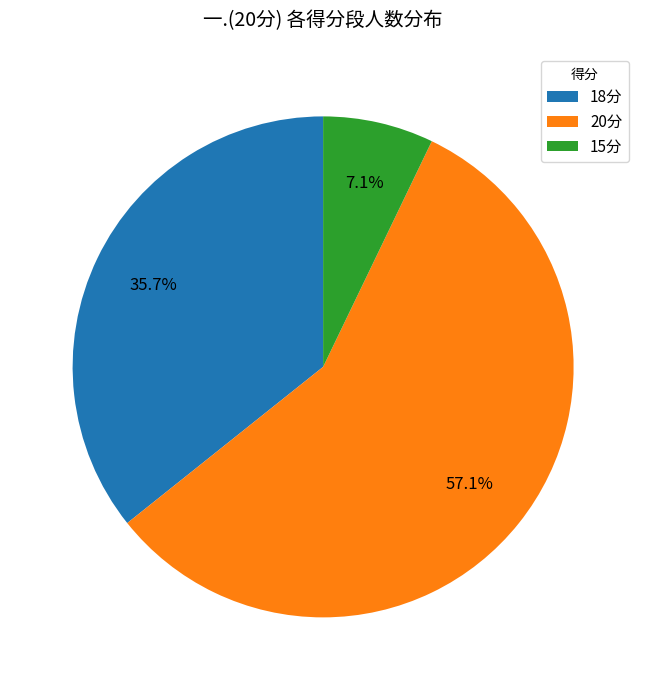

Does 20分 account for over 50% of the chart?

Yes